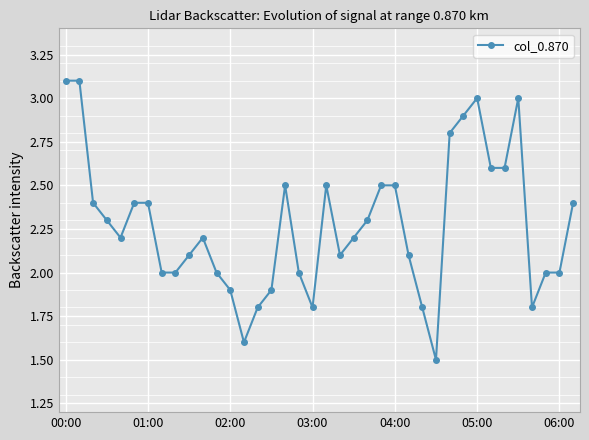

True or false: the data has more than 1 interior local peaks.

True